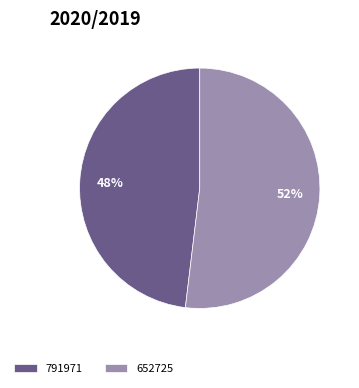

Does any single category account for the majority?

Yes